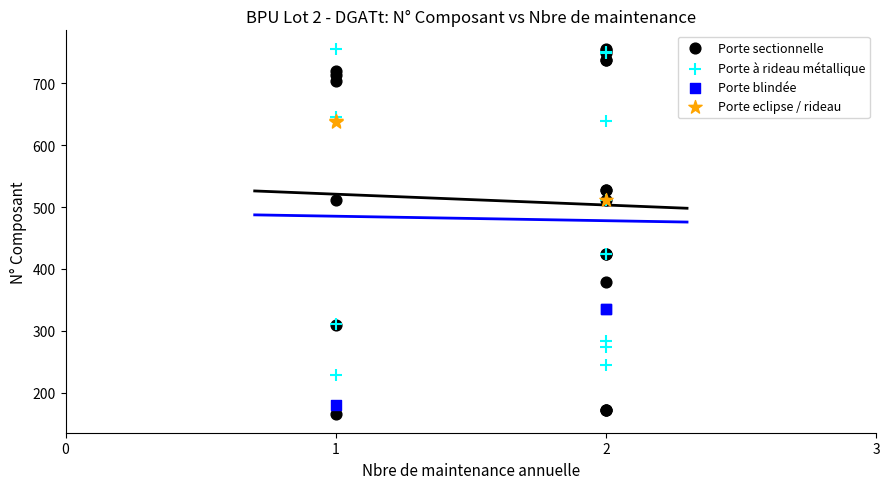

What are all the series names shown in the legend?

Porte sectionnelle, Porte à rideau métallique, Porte blindée, Porte eclipse / rideau